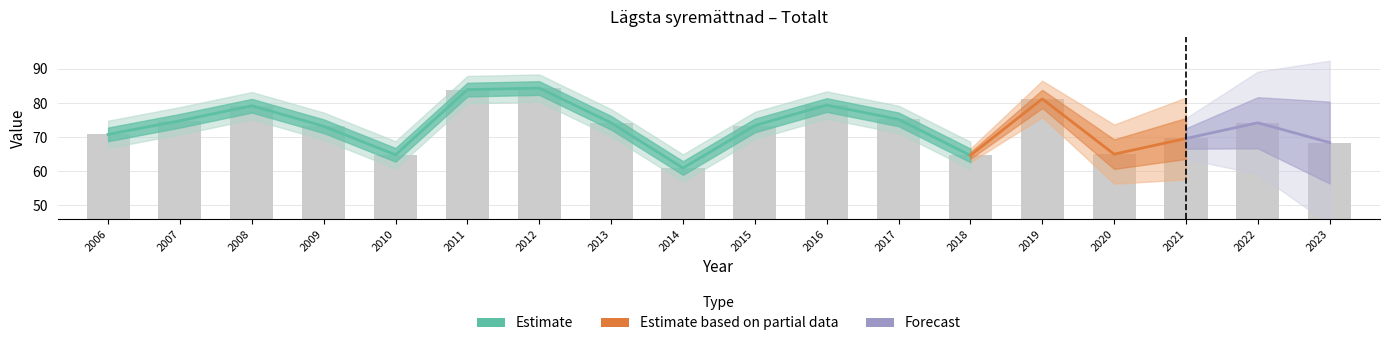

What value does the data have at 2011?

83.9